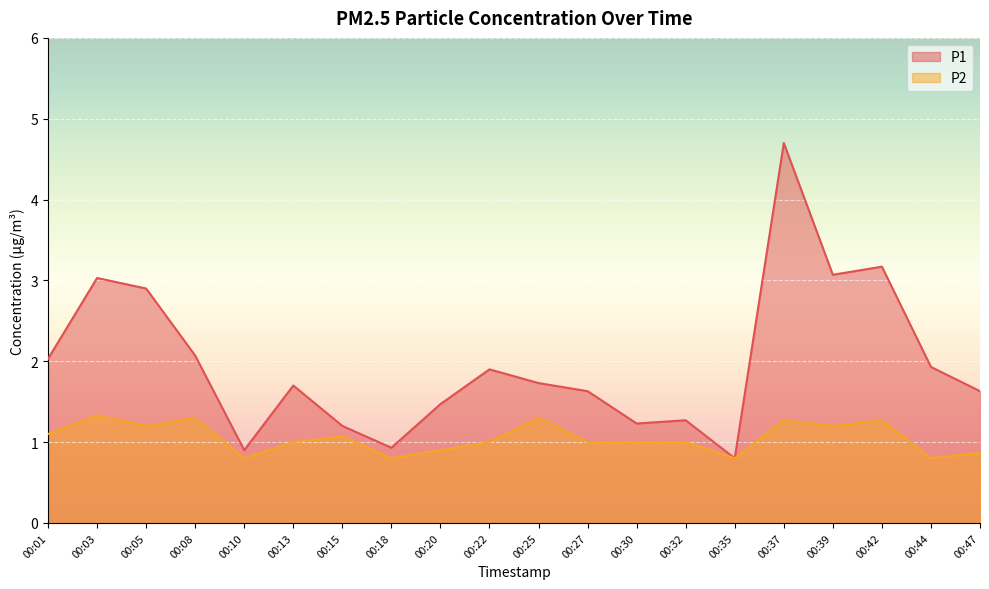

What is the difference between the highest and lowest values at 00:39?

1.9